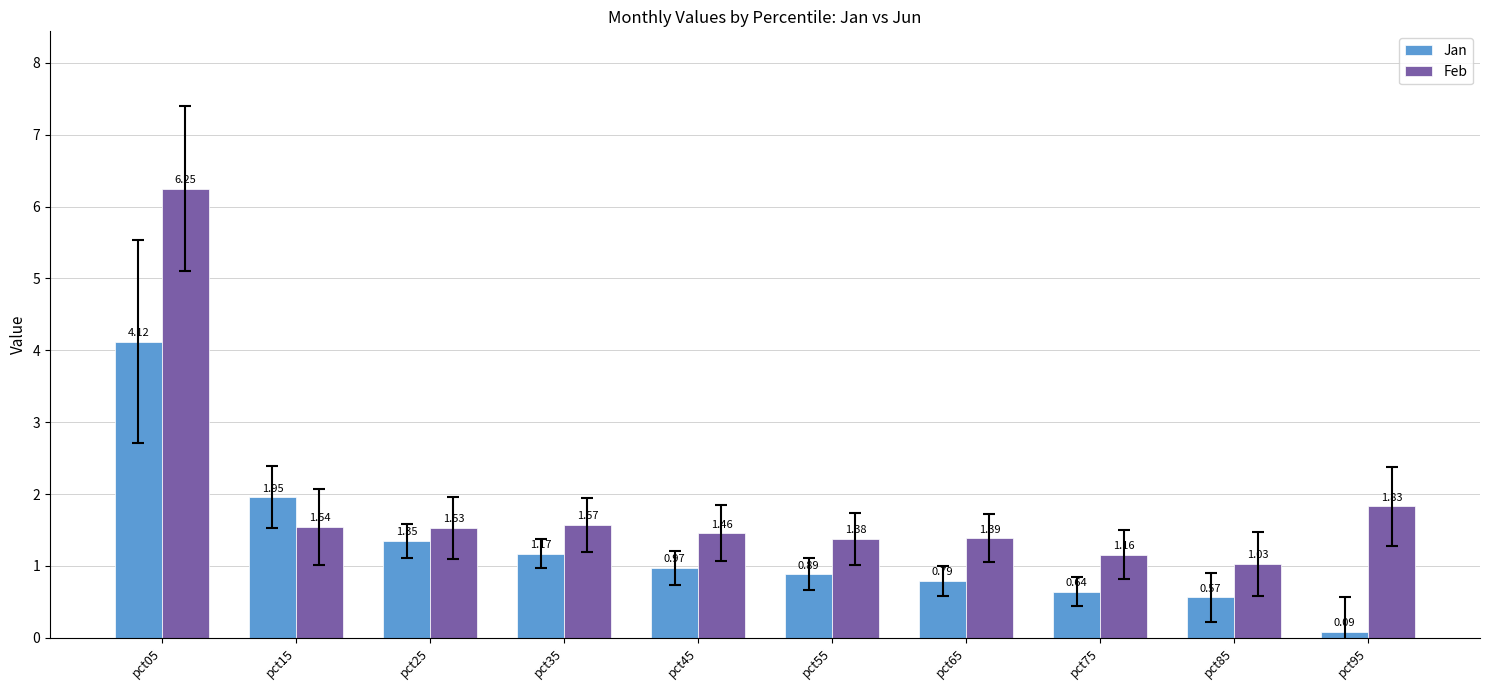

At which category is the sum across all series the highest?

pct05